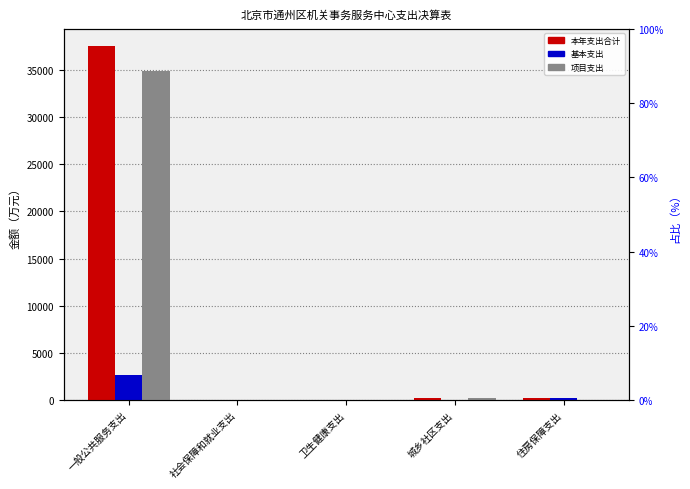

Reading left to right, list all the values displayed in this chart.

本年支出合计: 一般公共服务支出=37478.0	社会保障和就业支出=38.2	卫生健康支出=16.0	城乡社区支出=270.8	住房保障支出=176.9
基本支出: 一般公共服务支出=2646.9	社会保障和就业支出=38.2	卫生健康支出=16.0	城乡社区支出=0.0	住房保障支出=176.9
项目支出: 一般公共服务支出=34831.1	社会保障和就业支出=0.0	卫生健康支出=0.0	城乡社区支出=270.8	住房保障支出=0.0